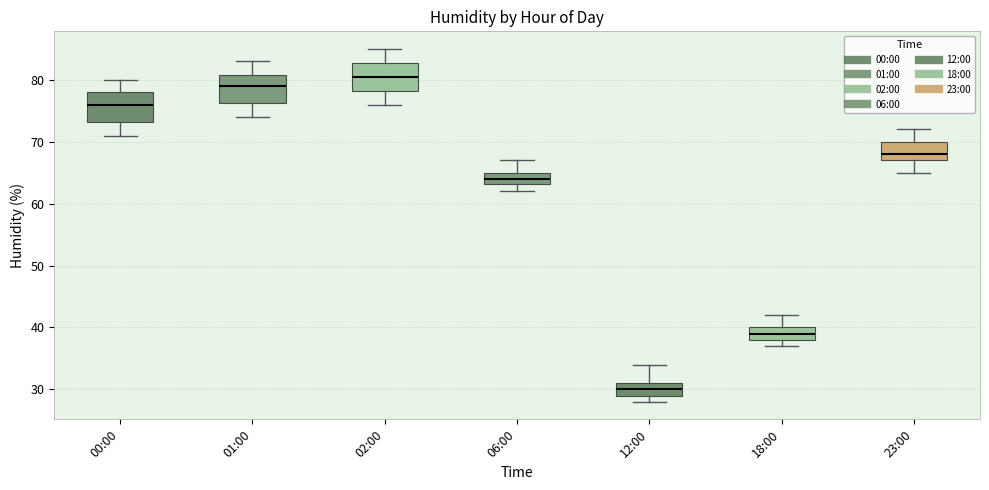

Which box's median line is the highest?

02:00